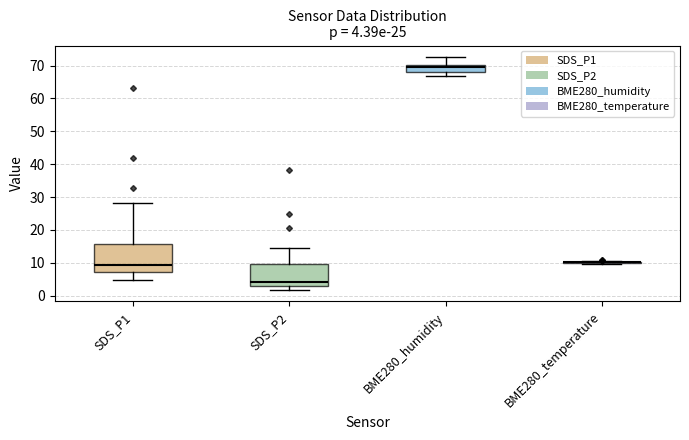

Comparing the boxes themselves (not the whiskers), which one is the tallest?

SDS_P1